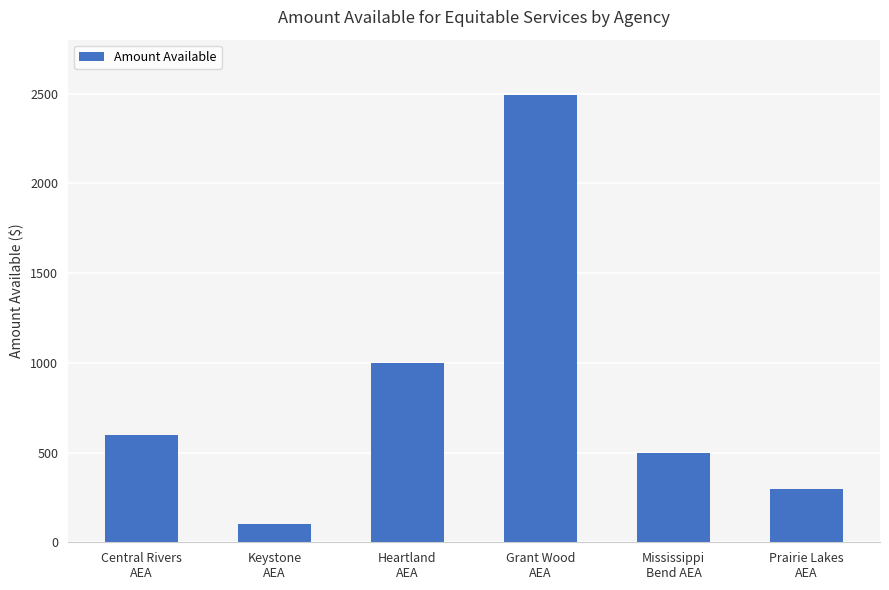

Reading right to left, transcribe all the data shown in this chart.

298.8	498.0	2490.0	996.0	99.6	597.6